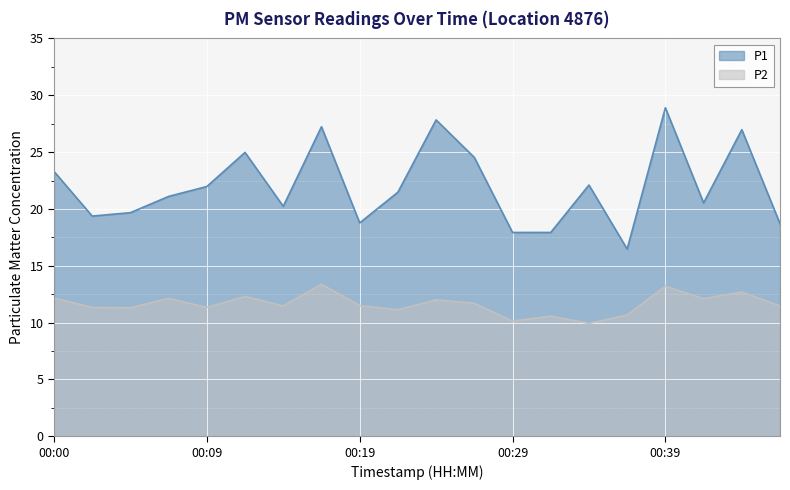

What is the sum of the P2 values at 00:04 and 00:46?

22.8